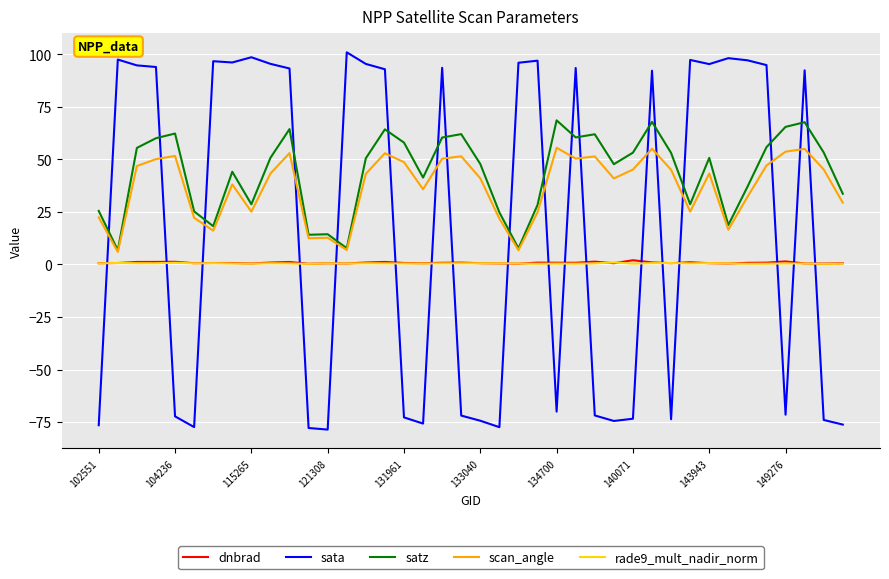

Which series has the largest total across all categories?

satz